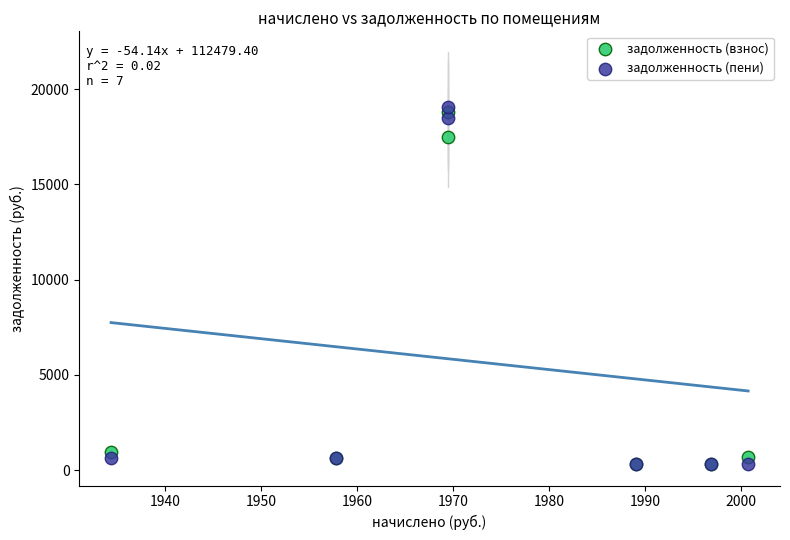

Which series has the largest Y range (max minus min)?

задолженность (пени)